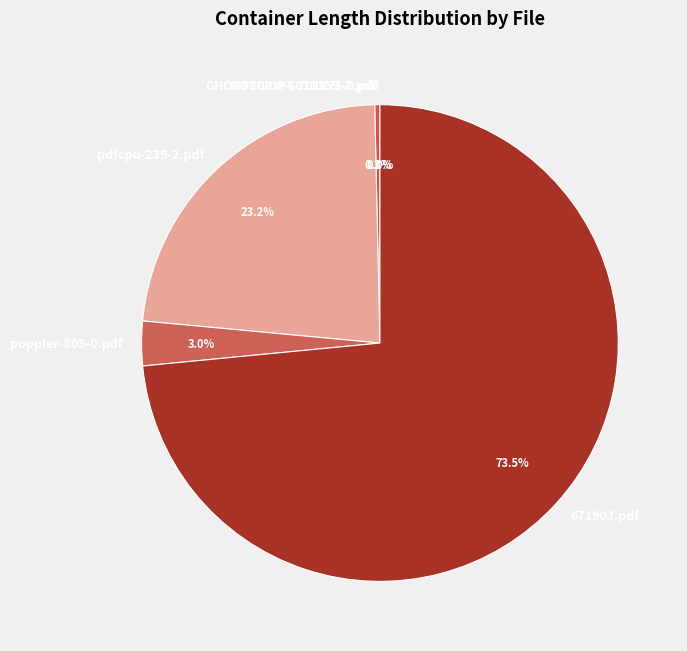

Which slice is the largest?

671903.pdf